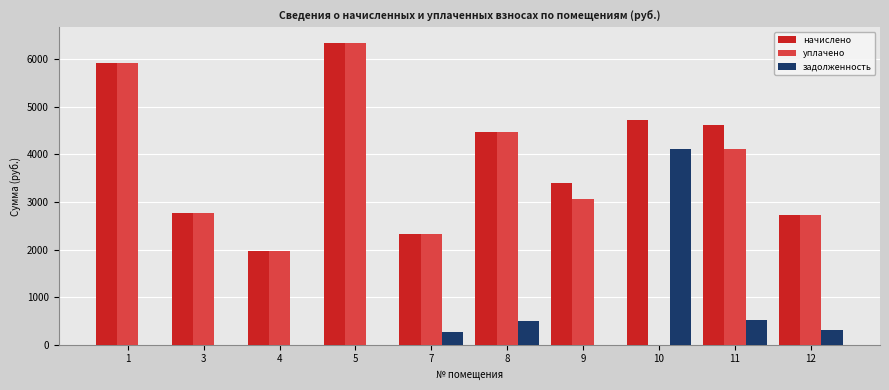

At which label does уплачено first exceed 3067?

1